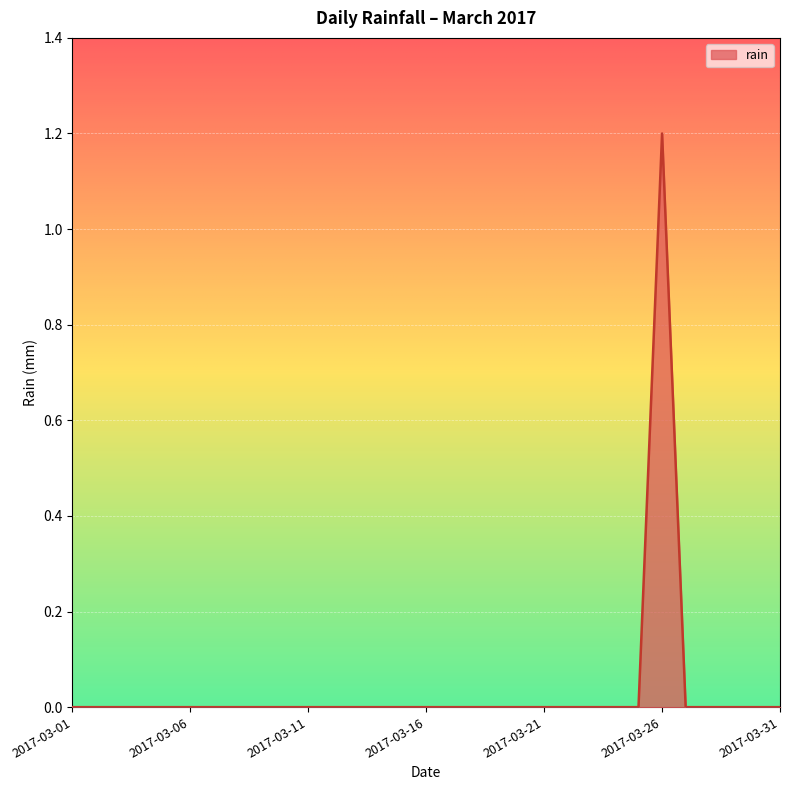

What is the difference between the maximum and minimum values?

1.2